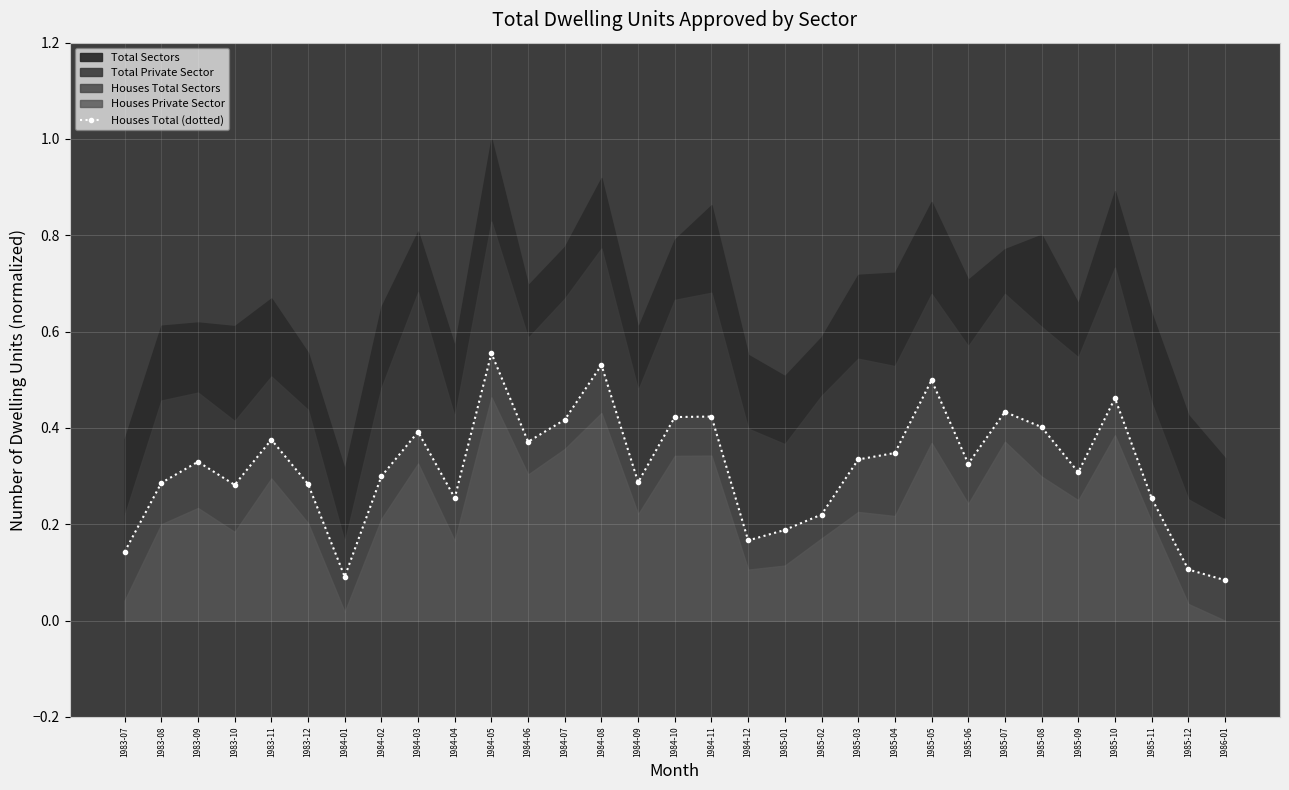

How many lines are shown in the chart?

1